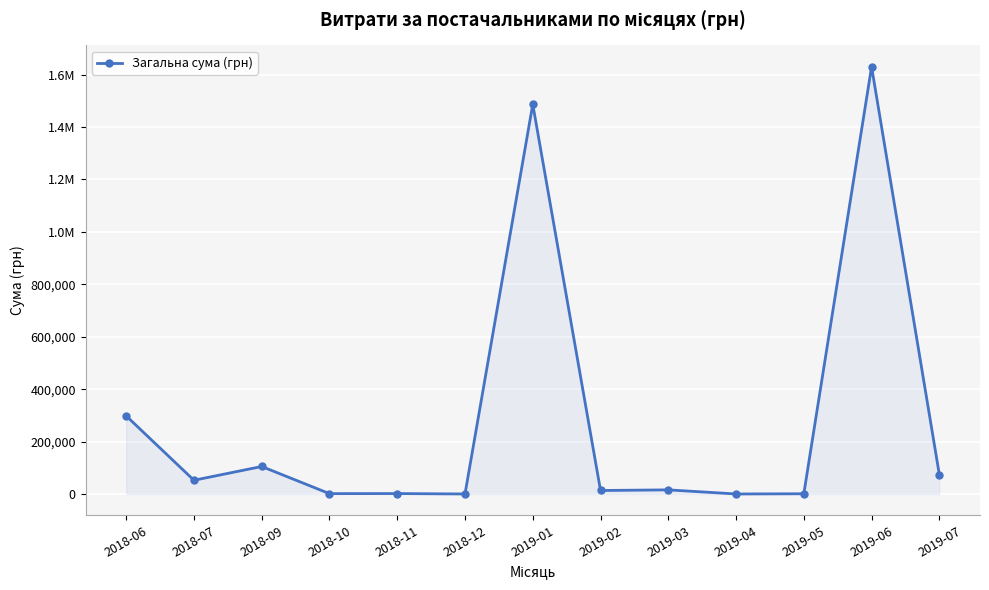

Does the chart have visible grid lines?

Yes